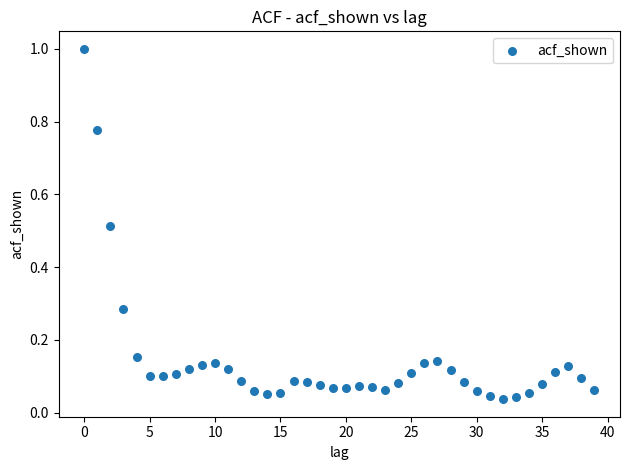

What is the range of Y values (max minus min)?

1.0